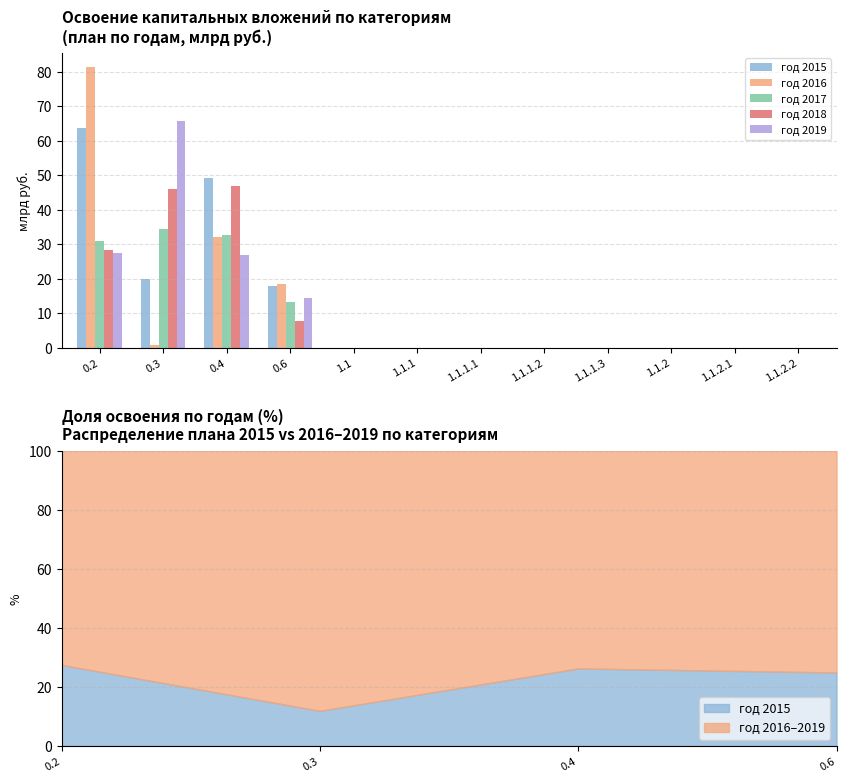

Reading left to right, what are all the values shown in this chart?

год 2015: 63.6	19.8	49.2	18.0	0.0	0.0	0.0	0.0	0.0	0.0	0.0	0.0
год 2016: 81.4	0.8	32.0	18.6	0.0	0.0	0.0	0.0	0.0	0.0	0.0	0.0
год 2017: 30.8	34.5	32.6	13.4	0.0	0.0	0.0	0.0	0.0	0.0	0.0	0.0
год 2018: 28.2	46.1	47.0	7.8	0.0	0.0	0.0	0.0	0.0	0.0	0.0	0.0
год 2019: 27.5	65.6	26.7	14.5	0.0	0.0	0.0	0.0	0.0	0.0	0.0	0.0